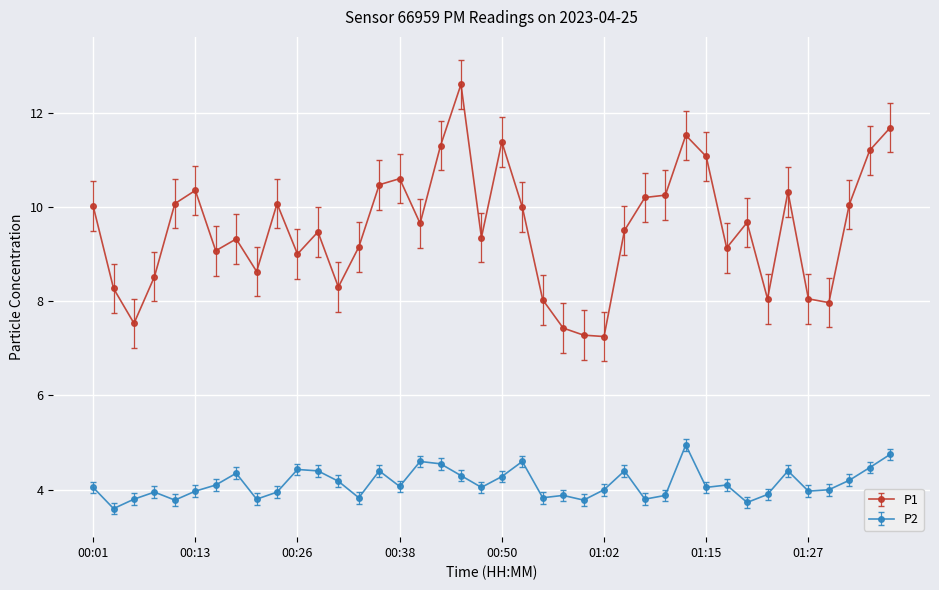

True or false: P2 has more than 1 interior local peaks.

True